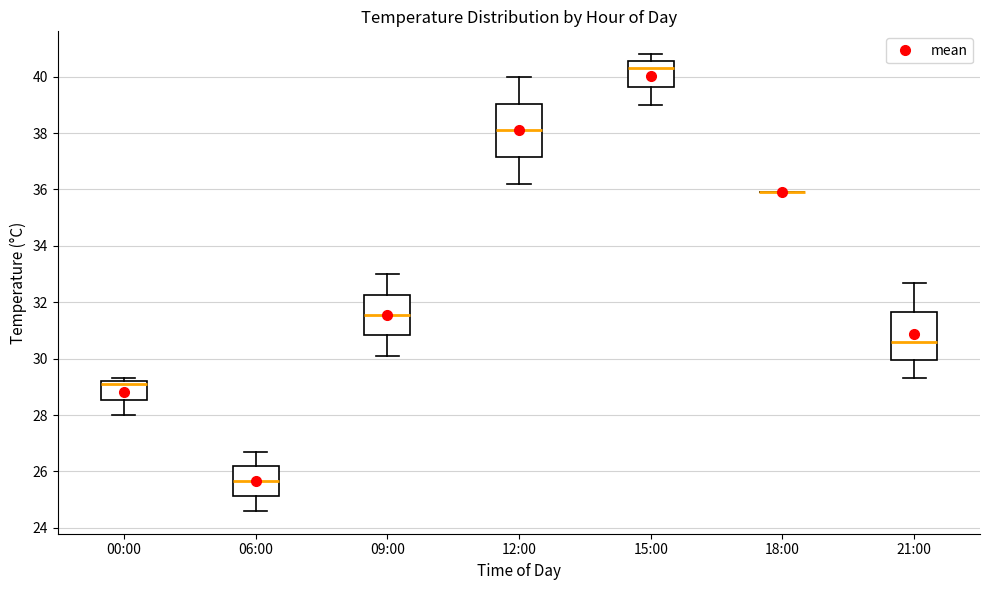

Where is the upper edge of the box for 09:00 on the y-axis? The values are not printed on the chart, so give them approximately, as read against the axis.

32.2